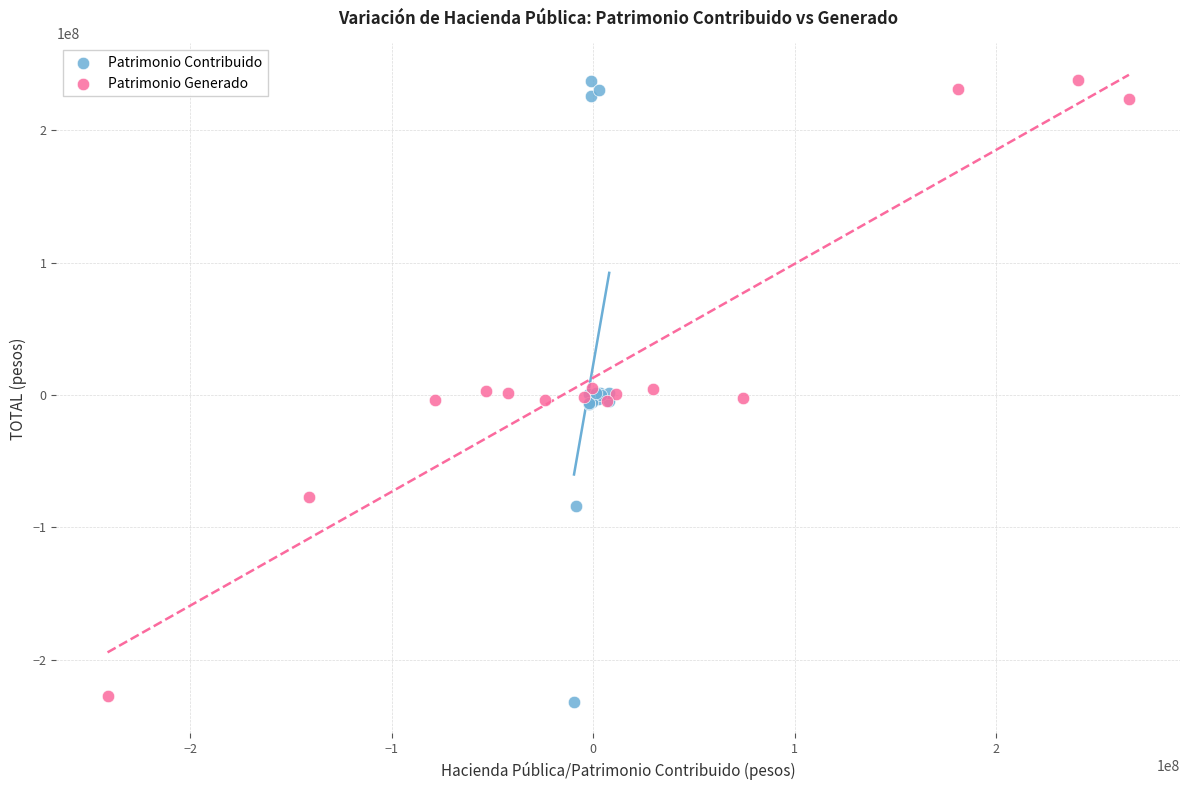

What are all the series names shown in the legend?

Patrimonio Contribuido, Patrimonio Generado